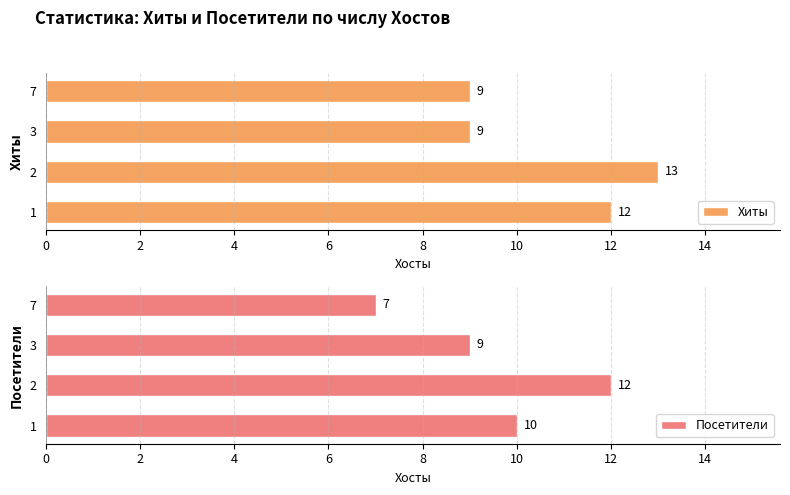

What is the difference between the highest and lowest values at 2?

1